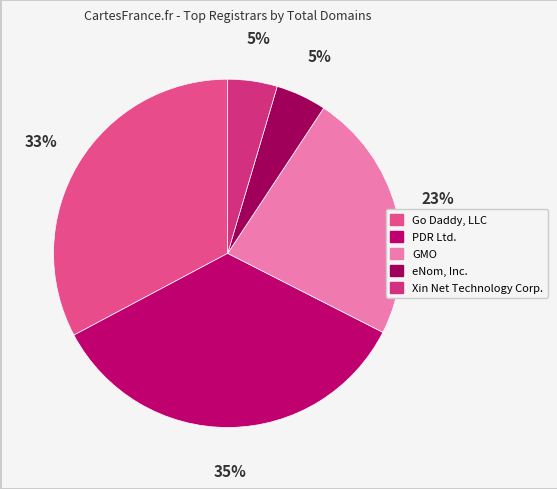

To the nearest percent, what is the difference between the GMO and PDR Ltd. slice percentages?

12%